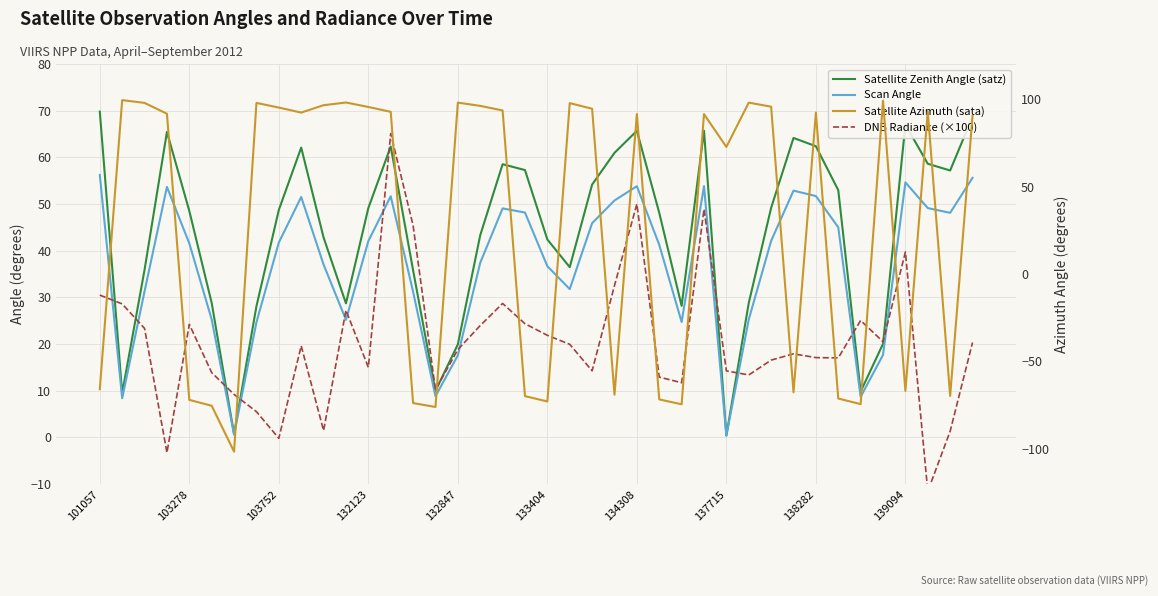

What is the spread (max minus min) of values at 137715?

72.3